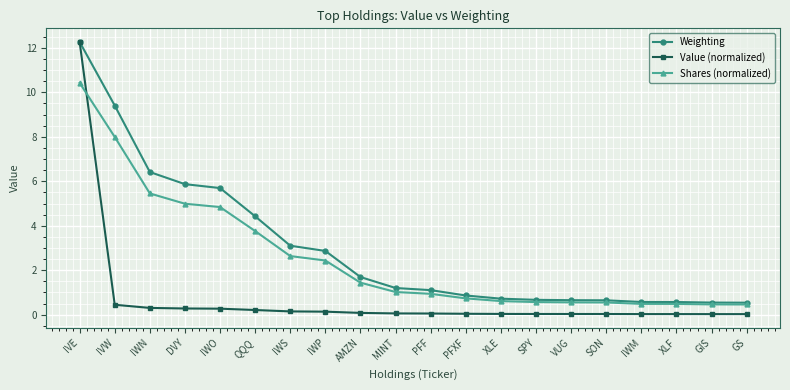

At how many categories does at least one series exceed 8?

2